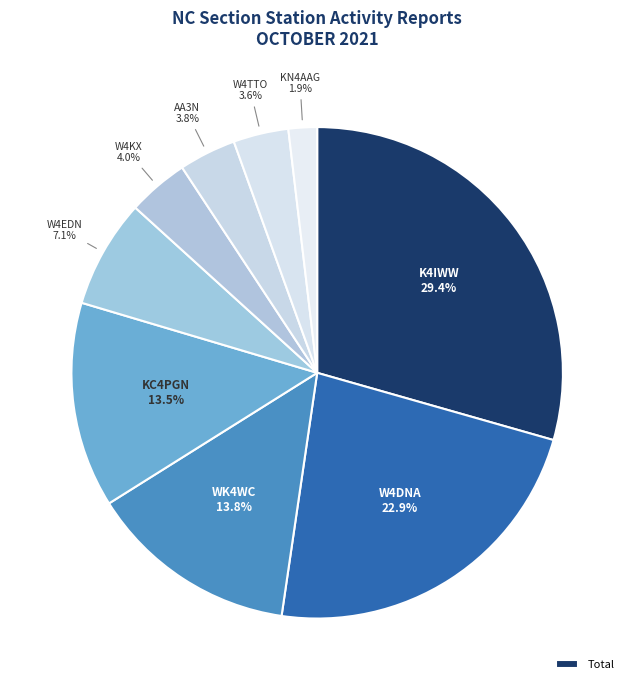

How many slices are in this pie chart?

9